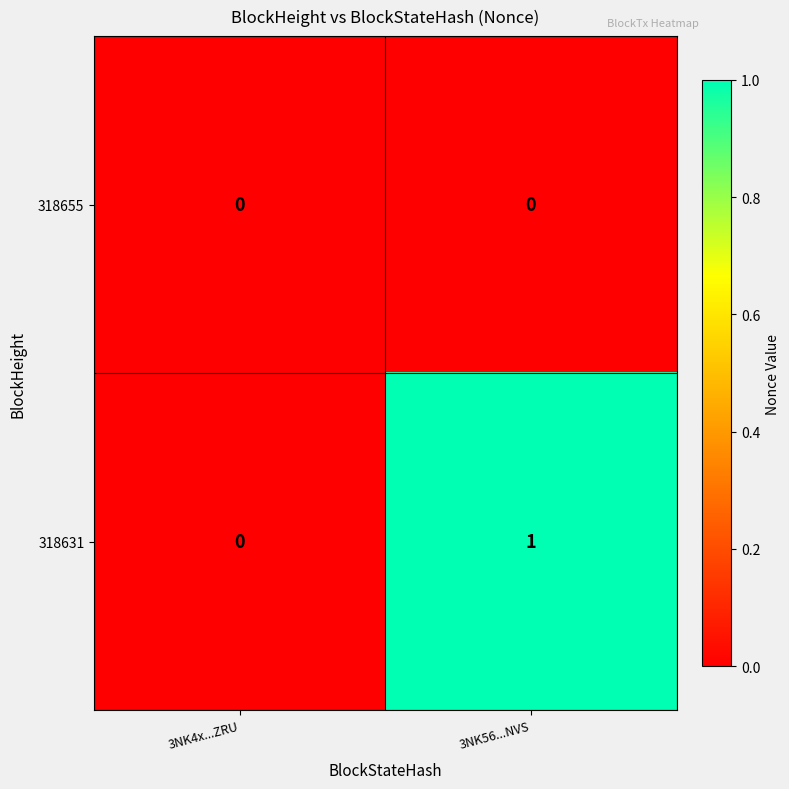

Reading right to left, transcribe all the data shown in this chart.

318655: 3NK56...NVS=0	3NK4x...ZRU=0
318631: 3NK56...NVS=1	3NK4x...ZRU=0